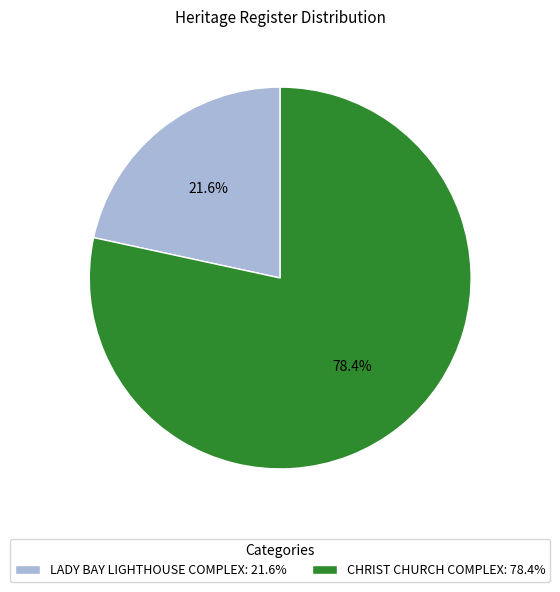

Which has a higher value, LADY BAY LIGHTHOUSE COMPLEX: 21.6% or CHRIST CHURCH COMPLEX: 78.4%?

CHRIST CHURCH COMPLEX: 78.4%